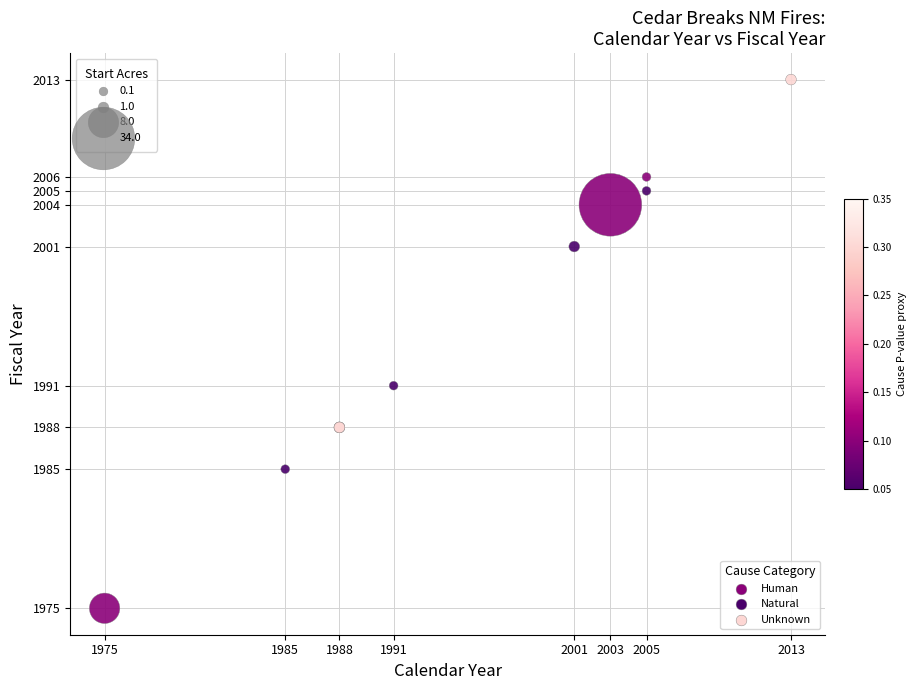

What Y value in the scatter plot is closest to 1994?

1991